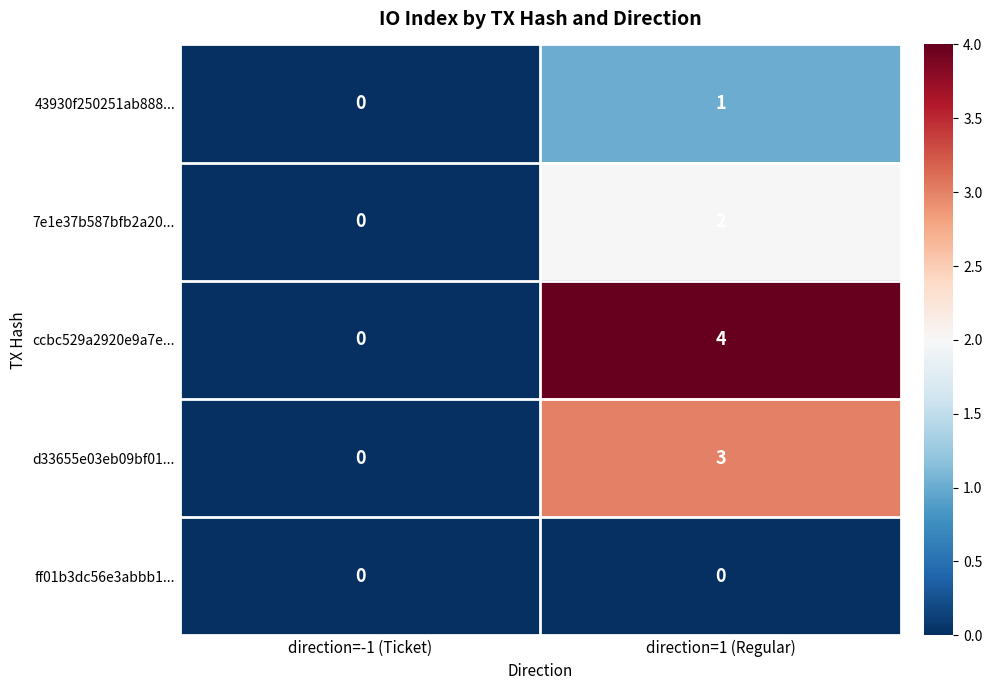

Where is 7e1e37b587bfb2a20... nearest to the value 1?

direction=-1 (Ticket)